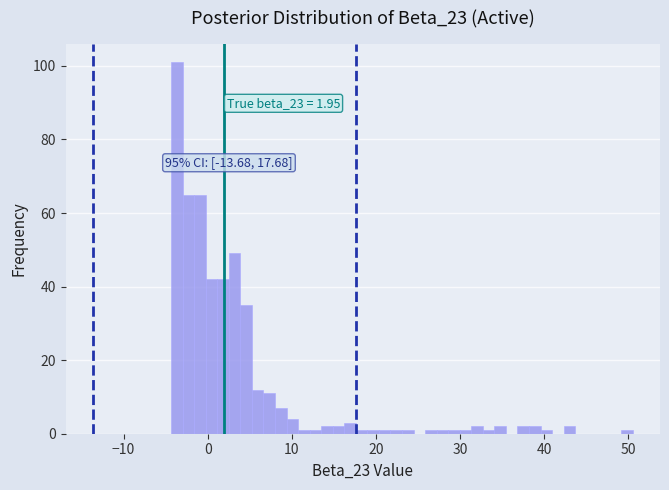

Read against the x-axis, roughly where is the centre of the tallest bar?

-4